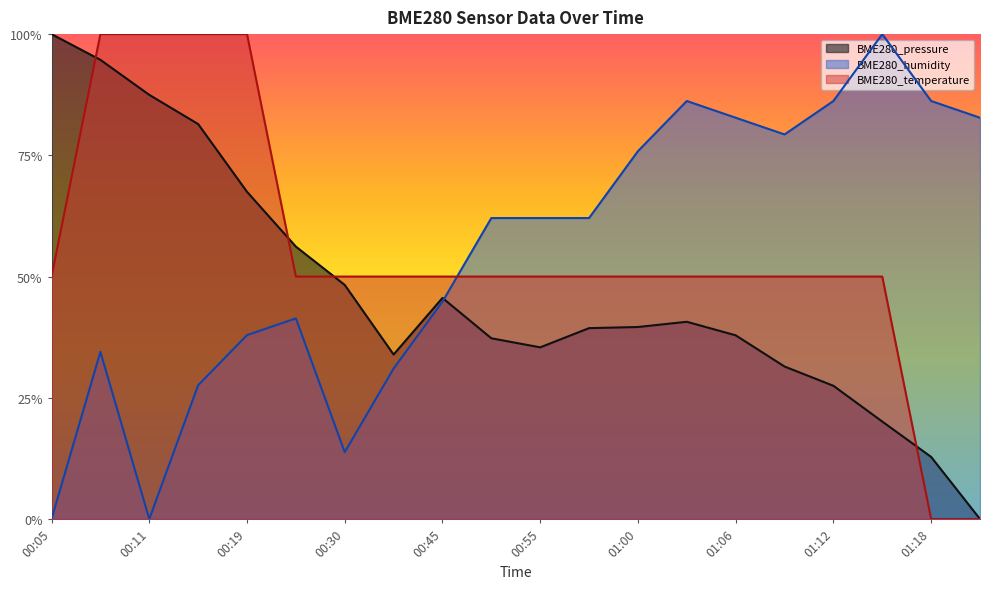

What is the greatest value displayed?

1.0